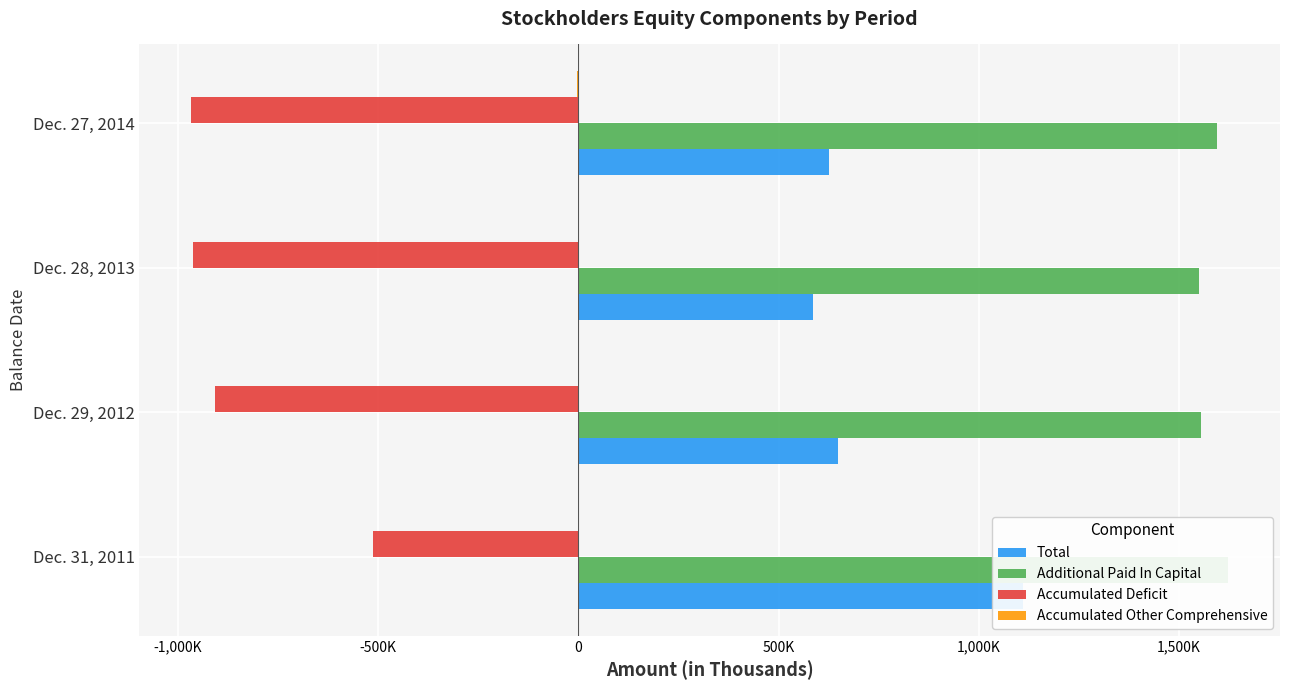

Which series changed the most between Dec. 31, 2011 and Dec. 28, 2013?

Total